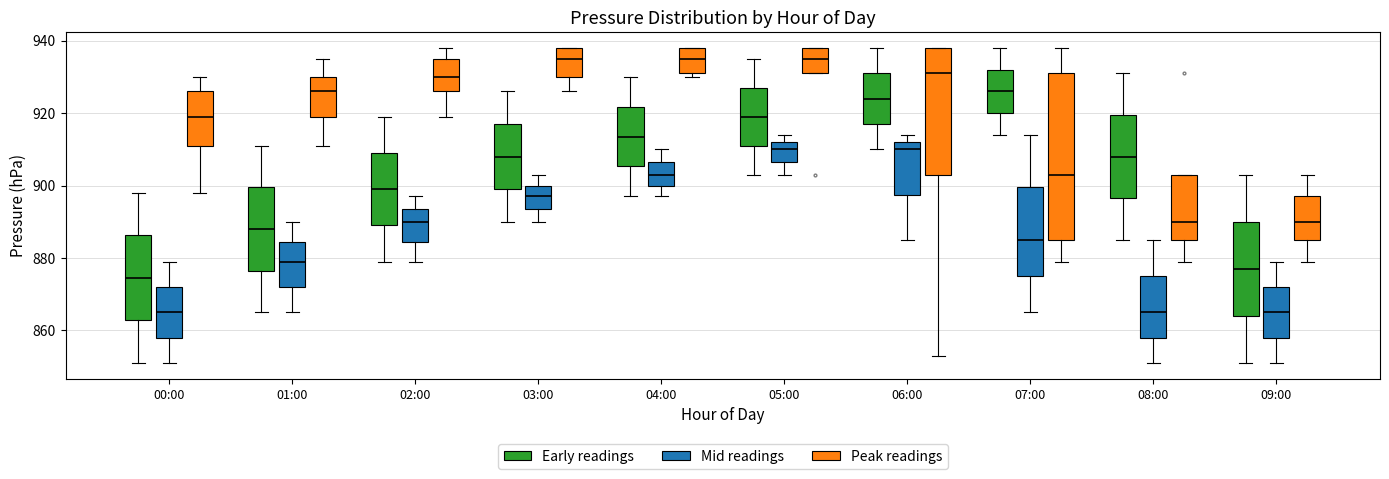

Comparing the boxes themselves (not the whiskers), which one is the tallest?

07:00 (Peak readings)